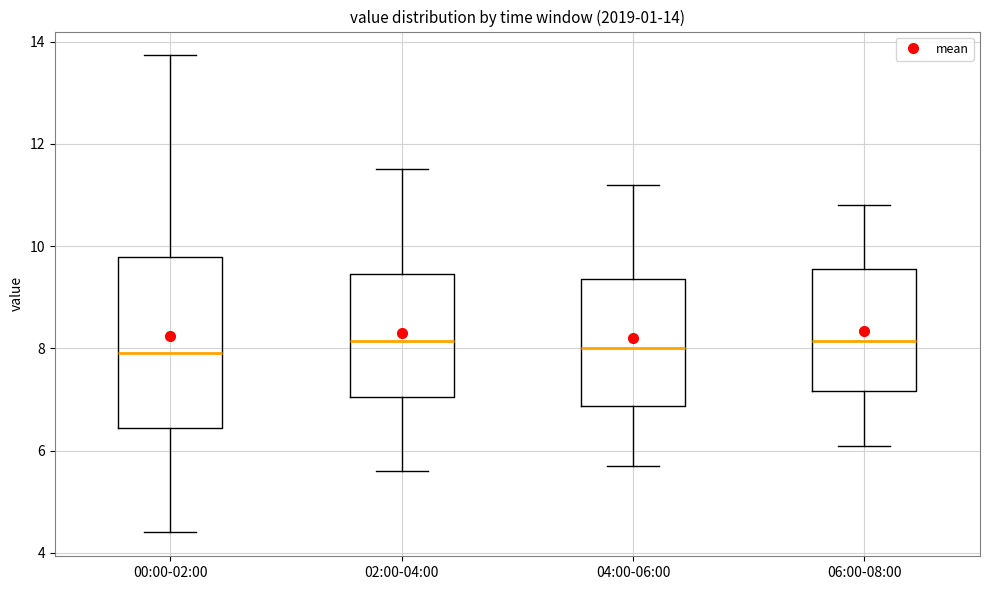

Comparing the boxes themselves (not the whiskers), which one is the tallest?

00:00-02:00